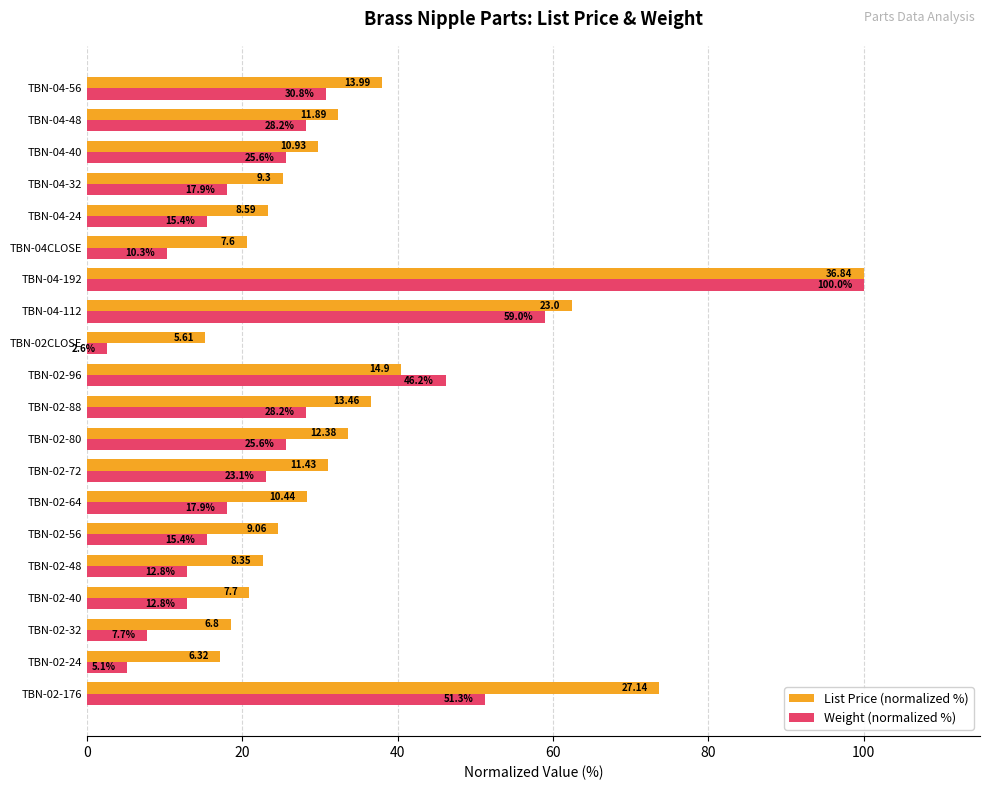

What is the total value across all series at TBN-02-80?

59.2